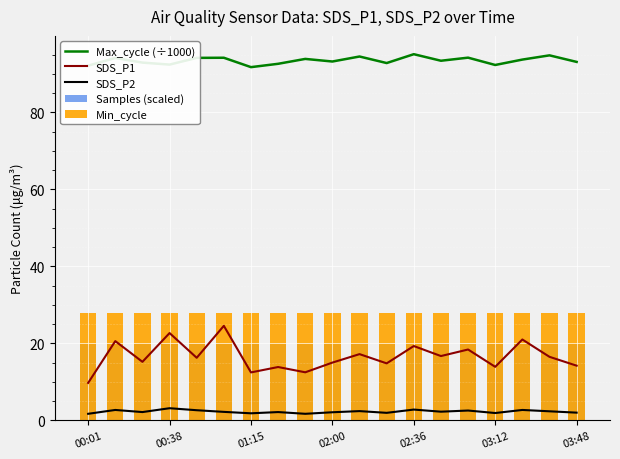

Count the Samples (scaled) values in the range 19 to 20.

19